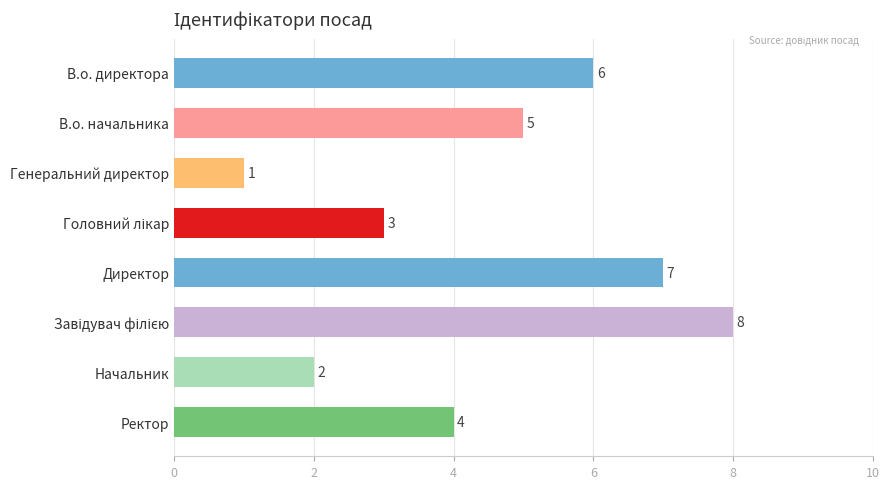

What is the difference between the maximum and minimum values?

7